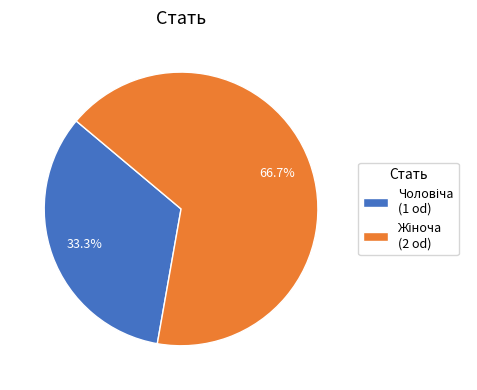

Does any single category account for the majority?

Yes